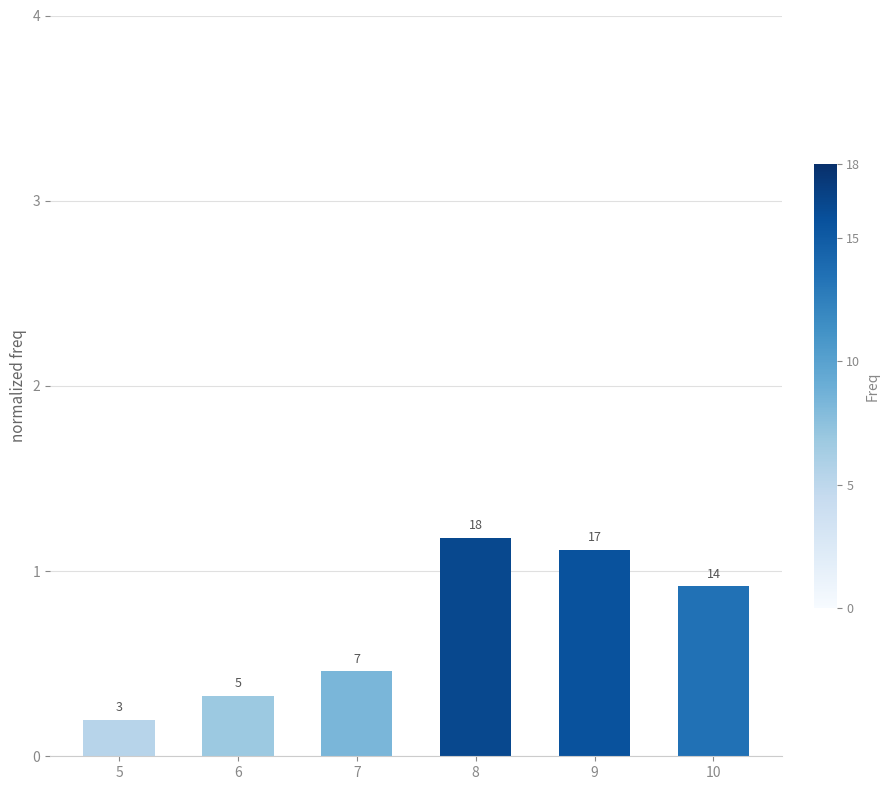

How many bars are there in total?

6